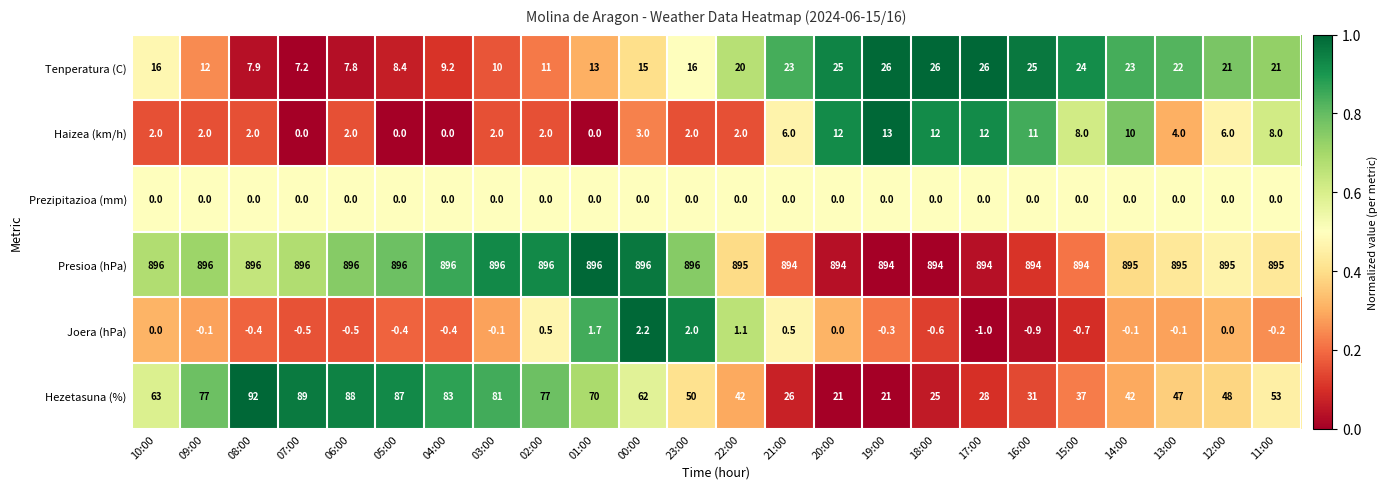

True or false: Joera (hPa) has a value of 0.0 at 20:00.

True